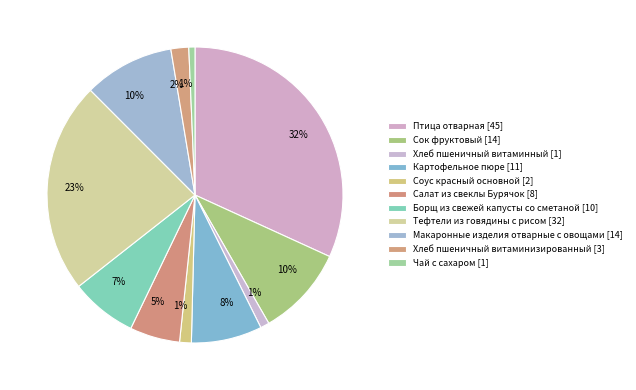

How many slices are in this pie chart?

11